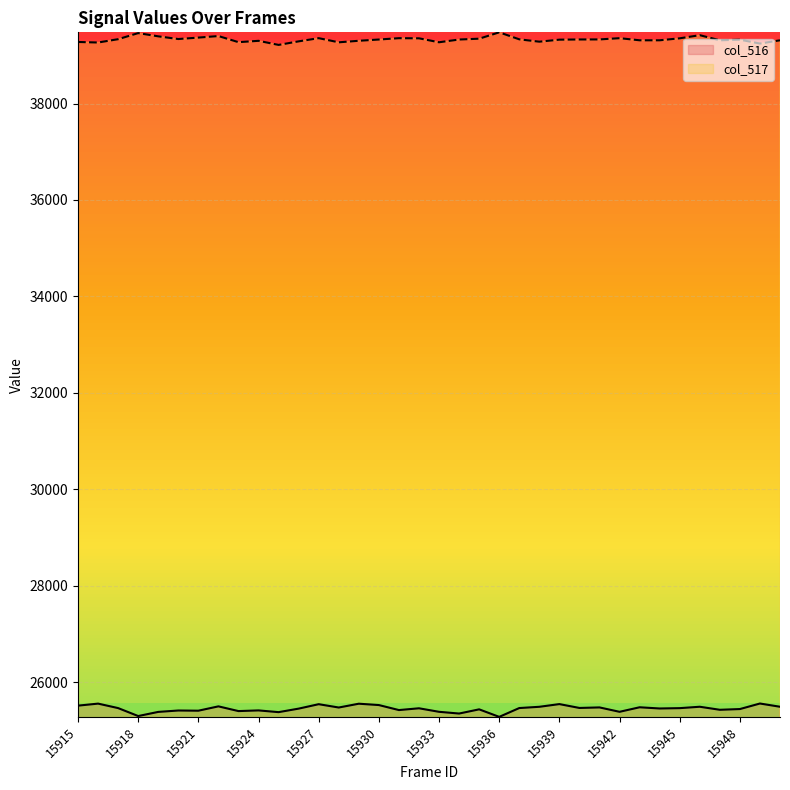

What is the sum of all col_517 values?

1415884